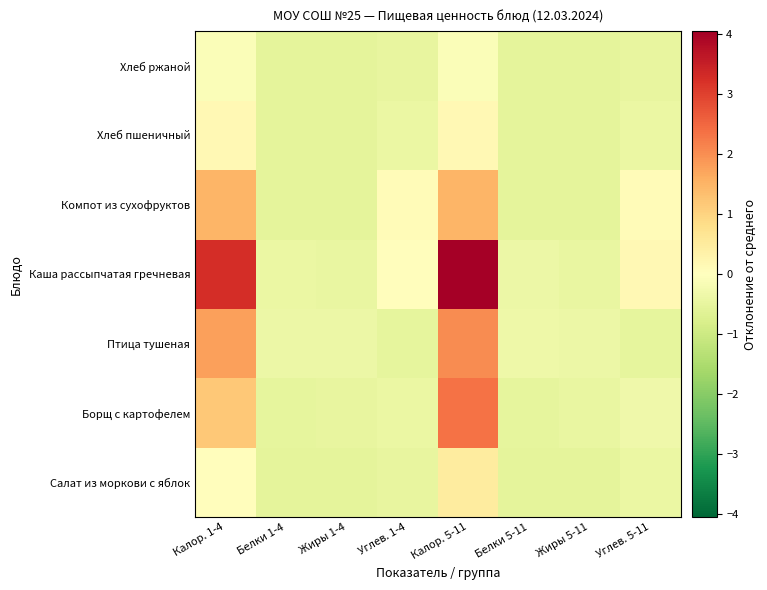

Reading left to right, what are all the values shown in this chart?

Салат из моркови с яблок: Калор. 1-4=0.1	Белки 1-4=-0.6	Жиры 1-4=-0.6	Углев. 1-4=-0.5	Калор. 5-11=0.5	Белки 5-11=-0.6	Жиры 5-11=-0.6	Углев. 5-11=-0.4
Борщ с картофелем: Калор. 1-4=1.2	Белки 1-4=-0.5	Жиры 1-4=-0.5	Углев. 1-4=-0.4	Калор. 5-11=2.4	Белки 5-11=-0.5	Жиры 5-11=-0.5	Углев. 5-11=-0.3
Птица тушеная: Калор. 1-4=1.8	Белки 1-4=-0.4	Жиры 1-4=-0.4	Углев. 1-4=-0.5	Калор. 5-11=2.1	Белки 5-11=-0.4	Жиры 5-11=-0.4	Углев. 5-11=-0.5
Каша рассыпчатая гречневая: Калор. 1-4=3.3	Белки 1-4=-0.4	Жиры 1-4=-0.5	Углев. 1-4=0.0	Калор. 5-11=4.1	Белки 5-11=-0.4	Жиры 5-11=-0.5	Углев. 5-11=0.2
Компот из сухофруктов: Калор. 1-4=1.5	Белки 1-4=-0.6	Жиры 1-4=-0.6	Углев. 1-4=0.1	Калор. 5-11=1.5	Белки 5-11=-0.6	Жиры 5-11=-0.6	Углев. 5-11=0.1
Хлеб пшеничный: Калор. 1-4=0.2	Белки 1-4=-0.5	Жиры 1-4=-0.6	Углев. 1-4=-0.4	Калор. 5-11=0.2	Белки 5-11=-0.5	Жиры 5-11=-0.6	Углев. 5-11=-0.4
Хлеб ржаной: Калор. 1-4=-0.1	Белки 1-4=-0.6	Жиры 1-4=-0.6	Углев. 1-4=-0.5	Калор. 5-11=-0.1	Белки 5-11=-0.6	Жиры 5-11=-0.6	Углев. 5-11=-0.5